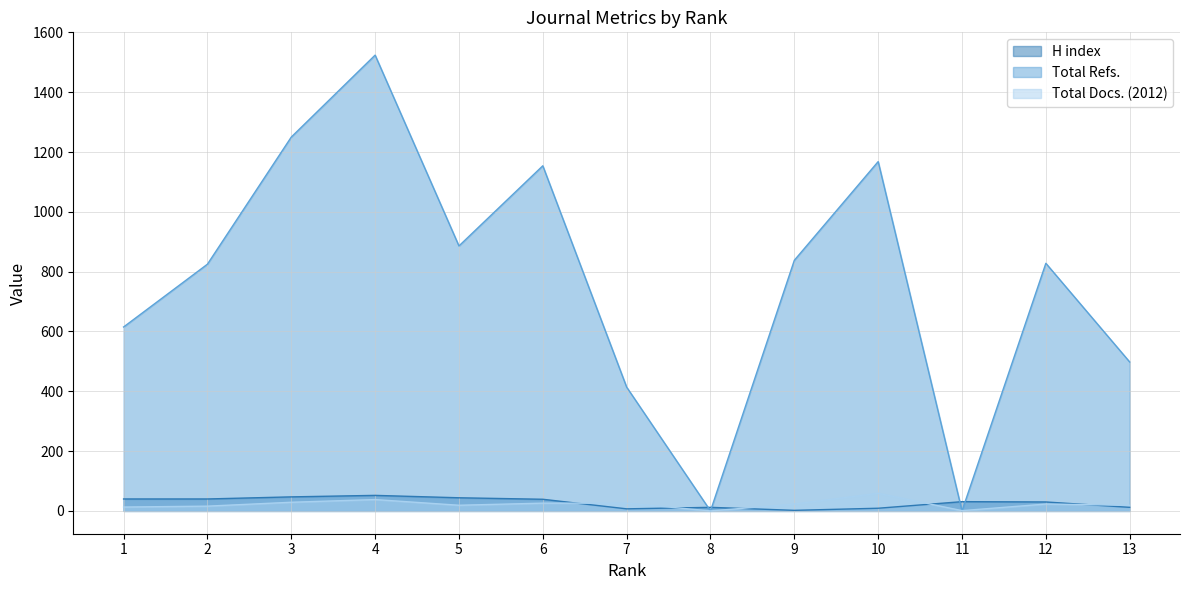

What is the maximum value for Total Refs.?

1524